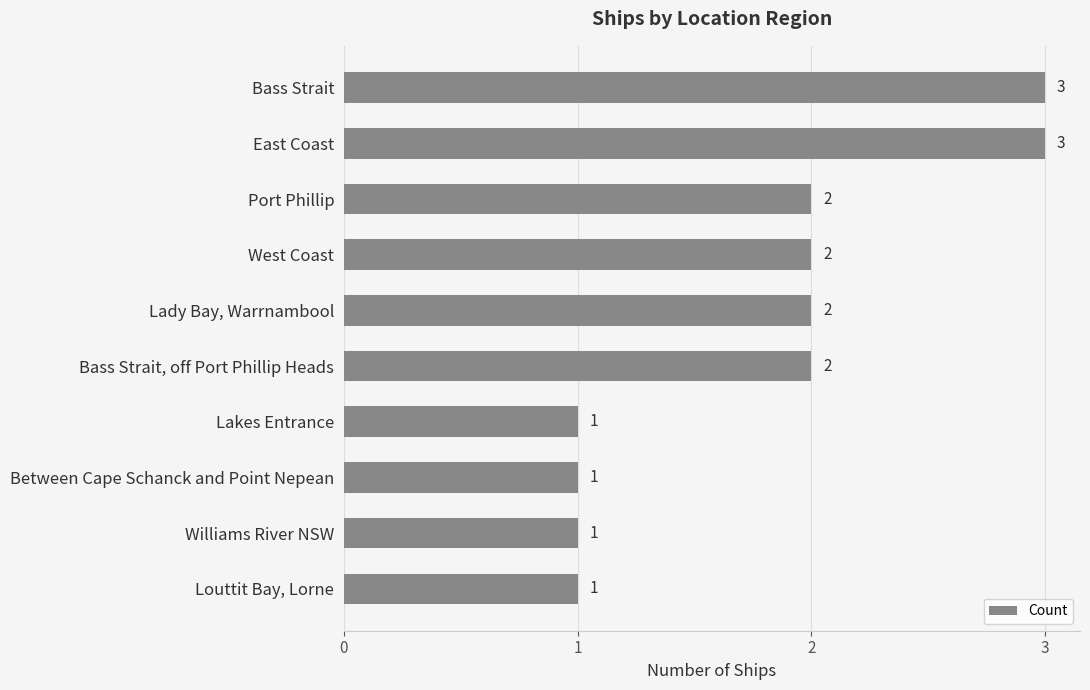

Count the values in the range 1 to 2.

8